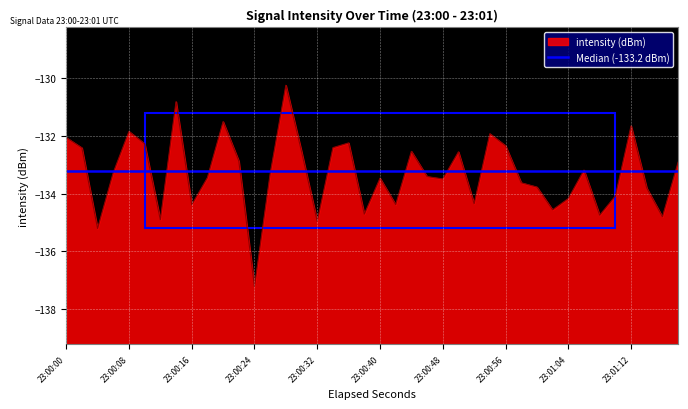

True or false: intensity (dBm) has a value of -132.1 at 23:00:00.

True